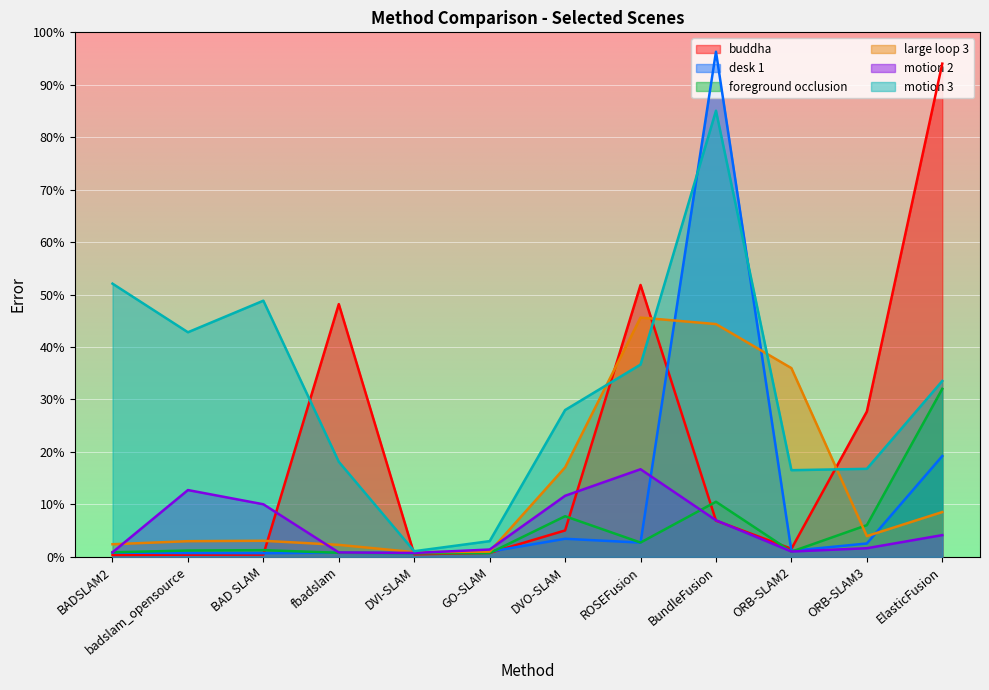

What is the average value of the large loop 3 series?

14.0